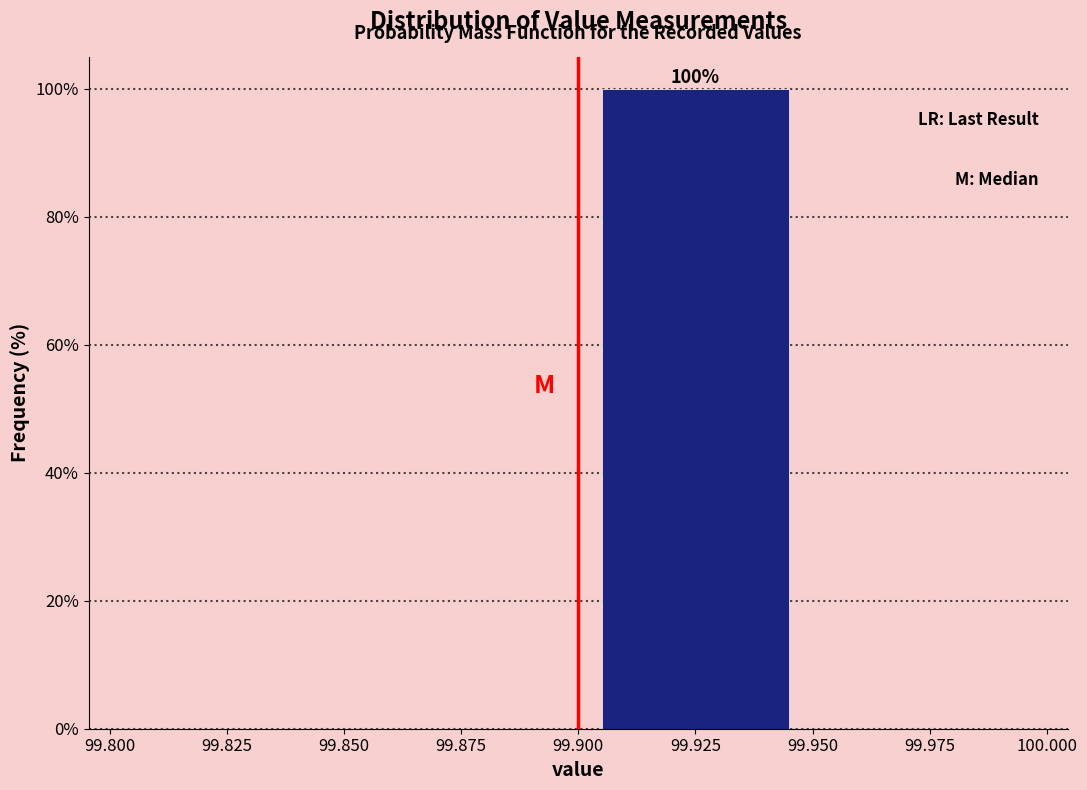

Which range on the x-axis has the tallest bar?

99.900 to 99.950